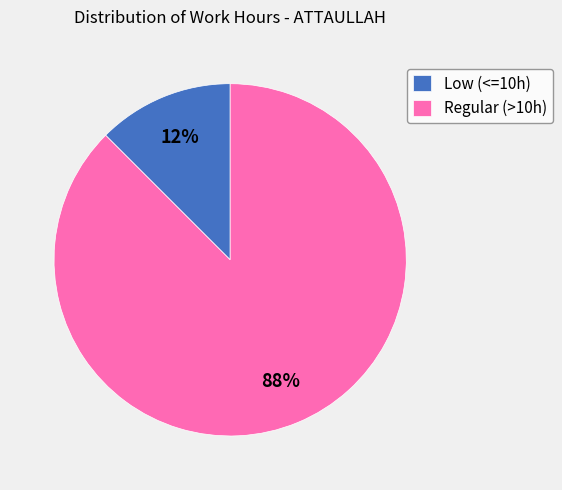

How many slices are in this pie chart?

2